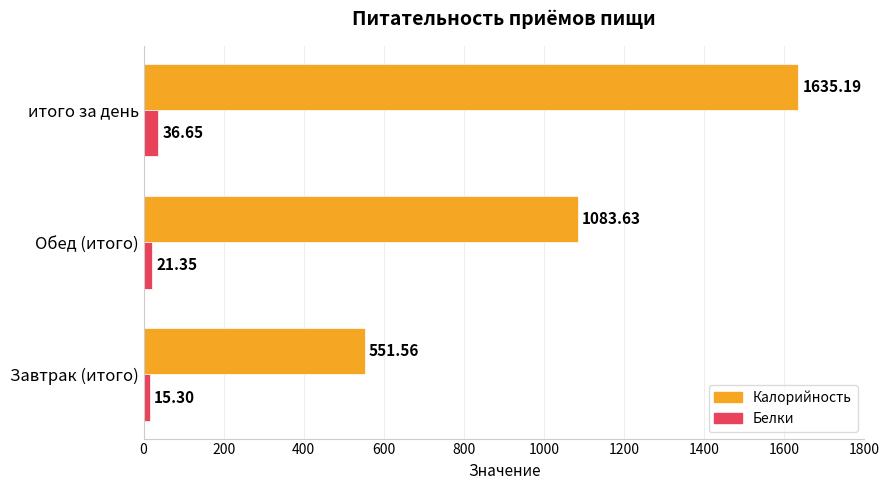

What is the difference between the Белки values at Обед (итого) and итого за день?

15.3